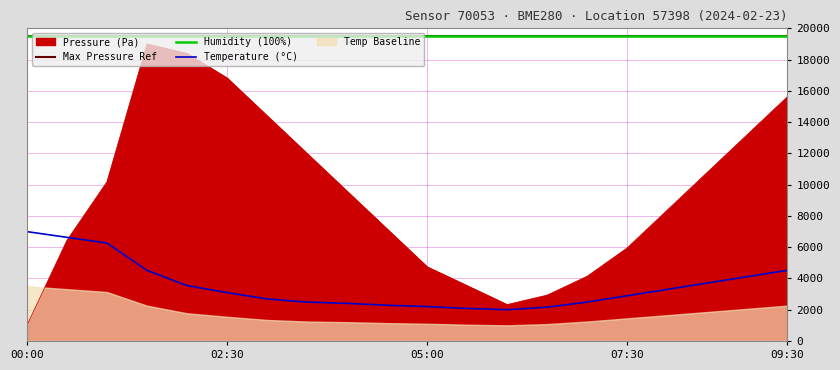

The pressure series shows 7006.3 at 07:00. True or false?

False